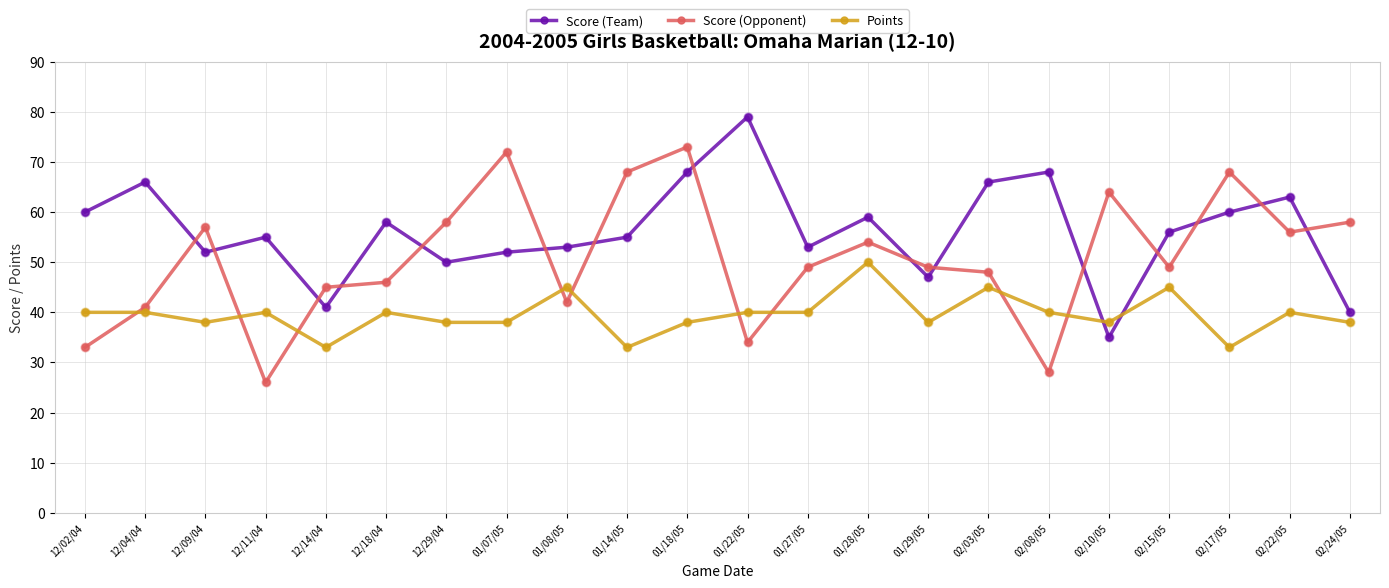

Which series has the largest total across all categories?

Score (Team)